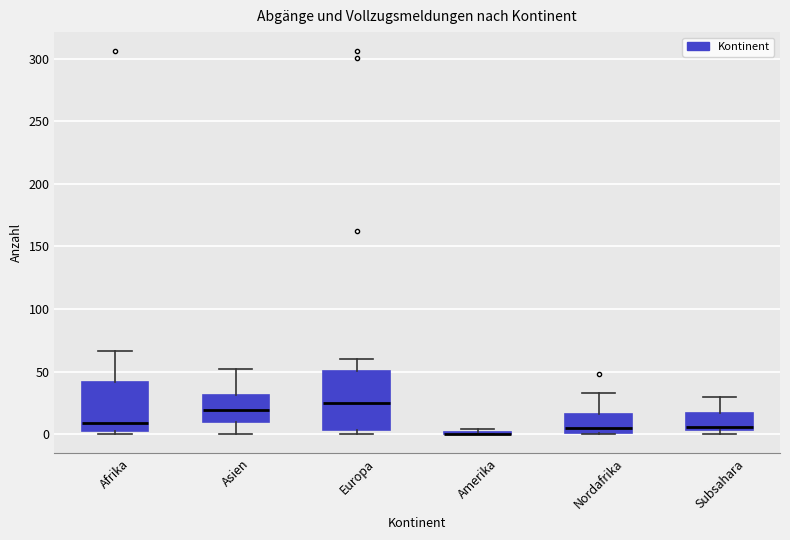

Comparing the boxes themselves (not the whiskers), which one is the tallest?

Europa